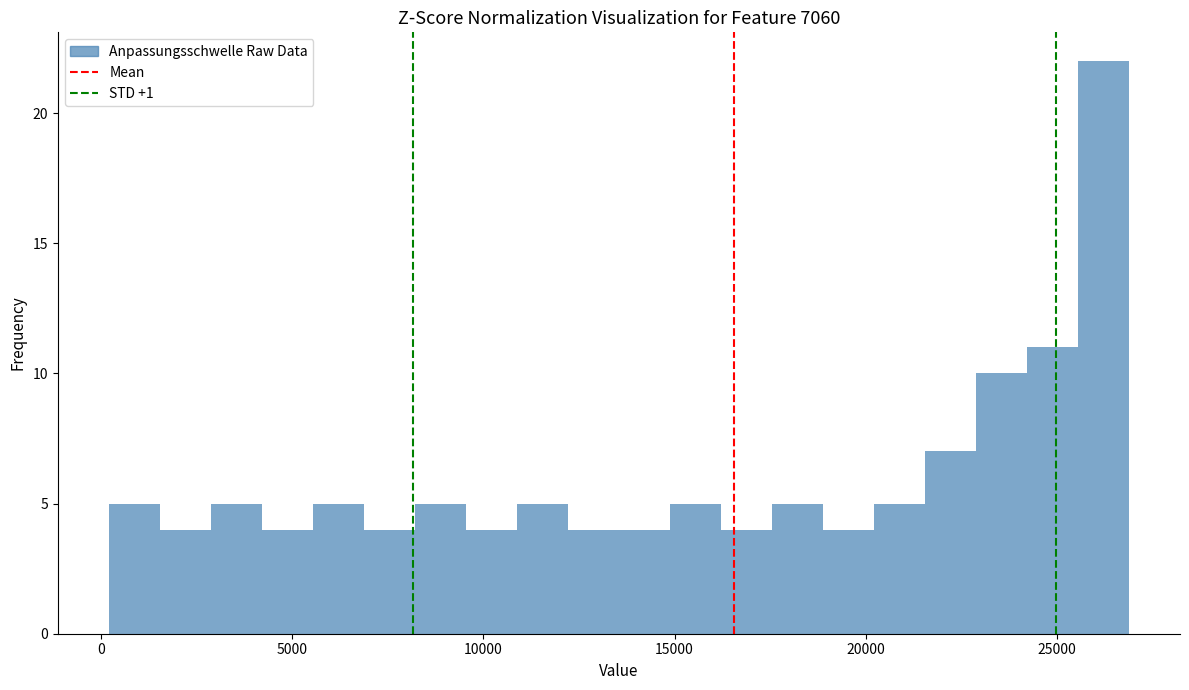

Around what value on the x-axis is the tallest bar? Give the approximate position of its centre, as read against the axis.

26000